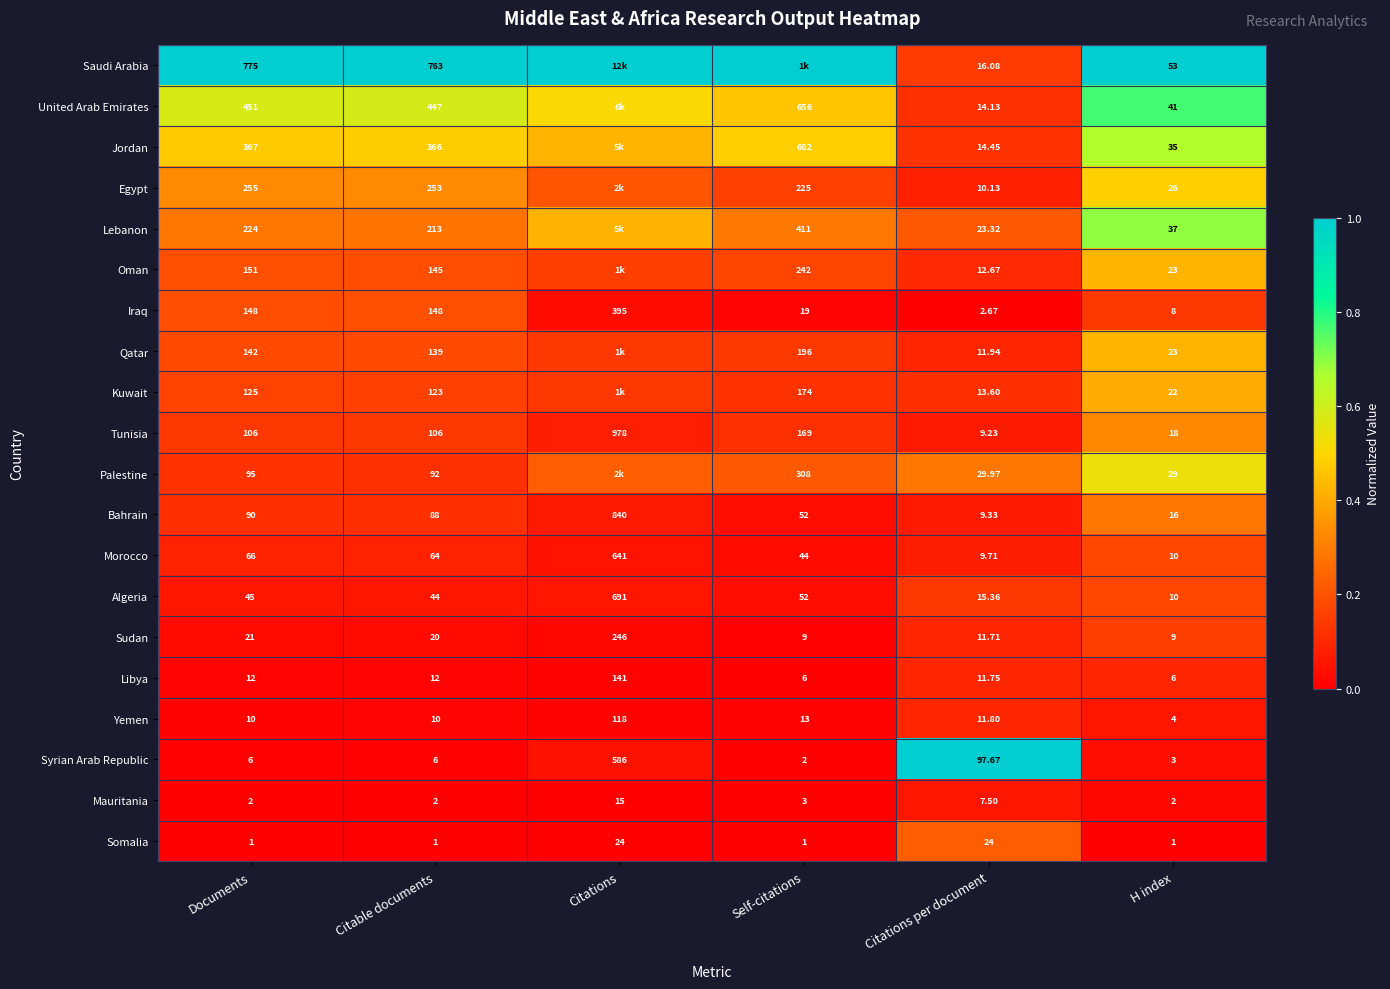

Between Self-citations and H index, which is larger?

Self-citations